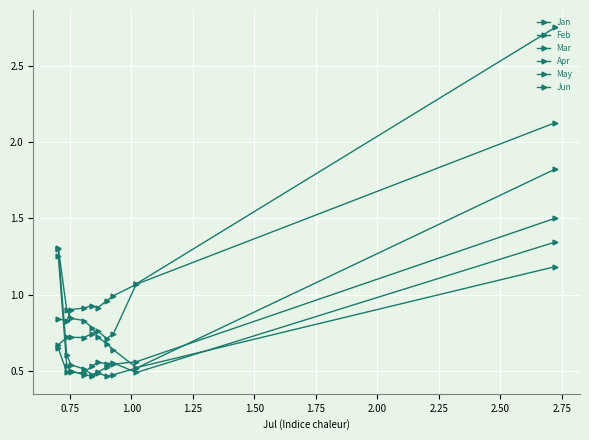

How many lines are shown in the chart?

6